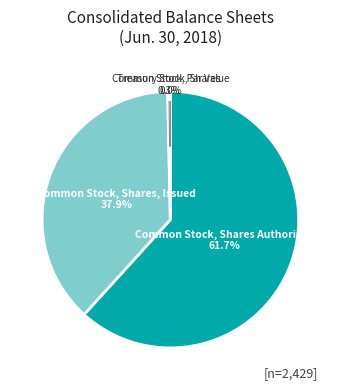

Does any single category account for the majority?

Yes